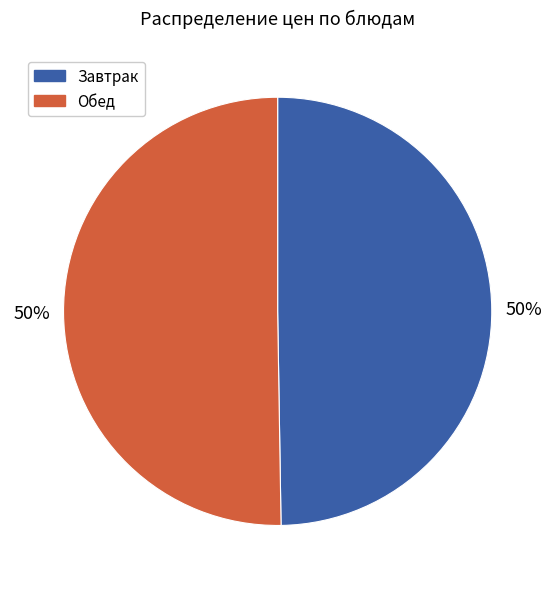

To the nearest percent, what is the average slice percentage?

50%